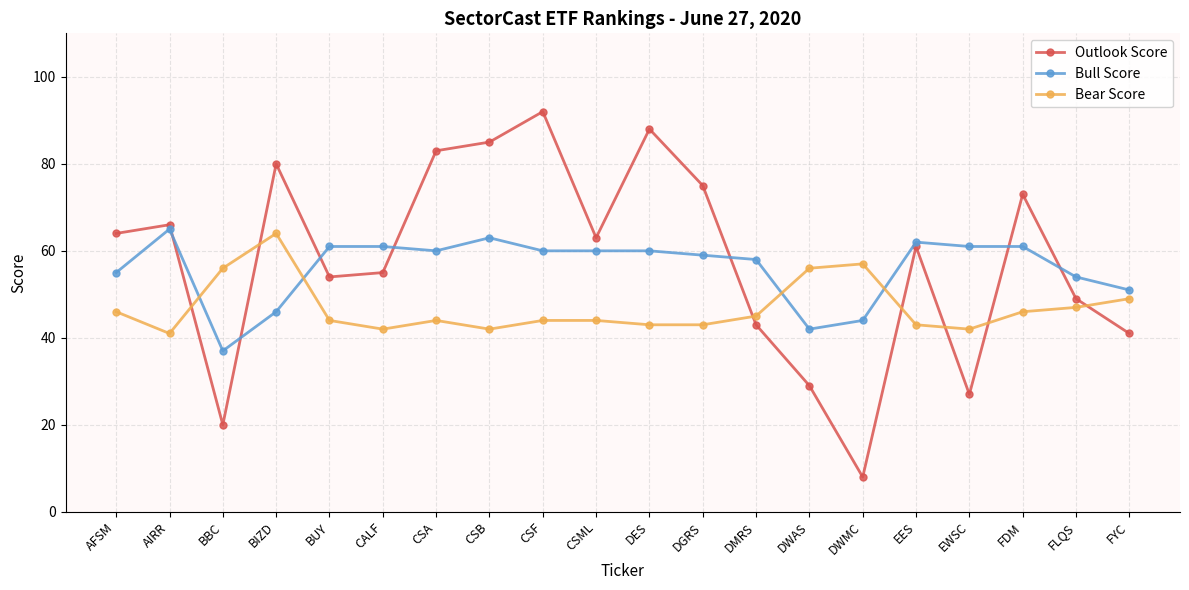

What is the difference between the maximum and minimum values in the Bear Score series?

23